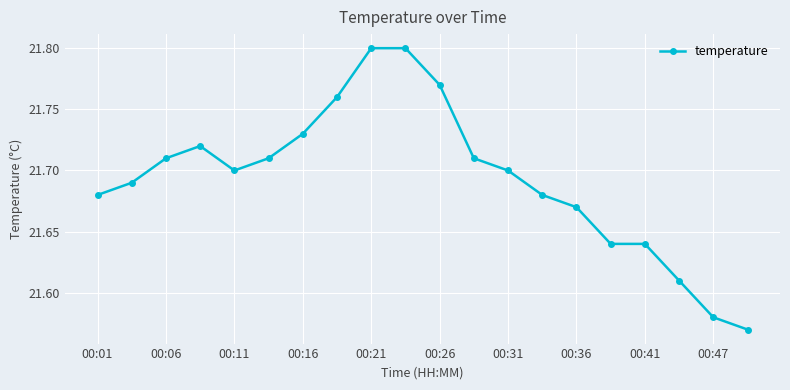

True or false: there are more than 0 points higher than both neighbors.

True